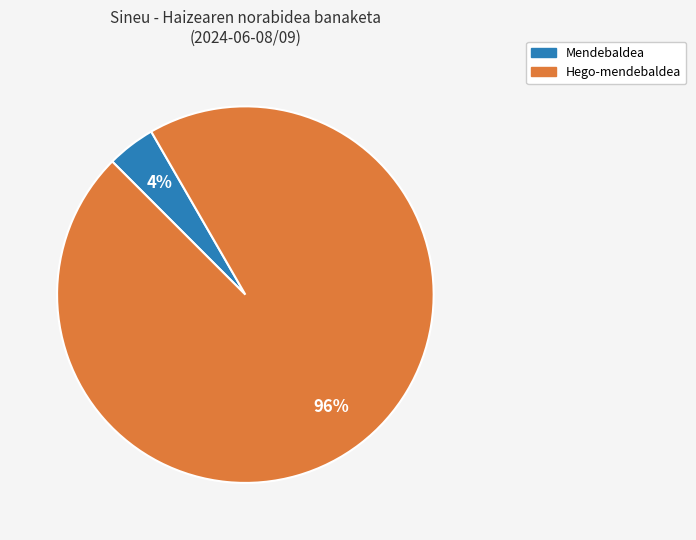

To the nearest percent, what is the difference between the largest and smallest slice percentages?

92%